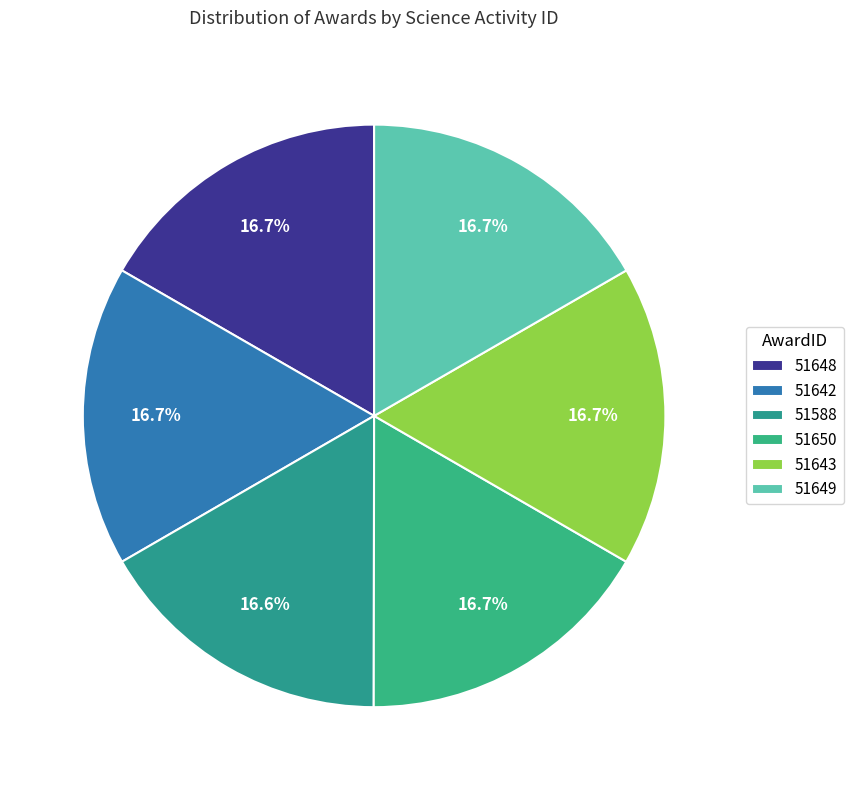

Is the sum of 51648 and 51650 greater than half?

No